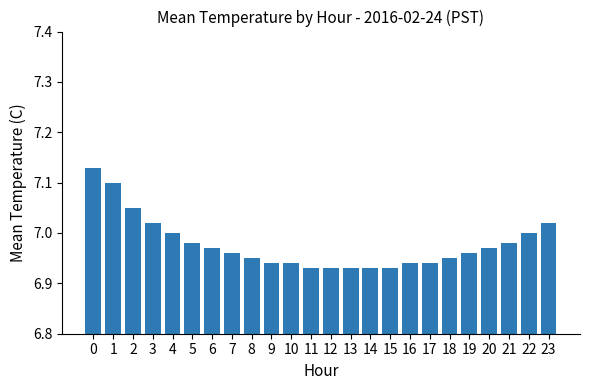

What is the sum of the values at 18 and 5?

13.9